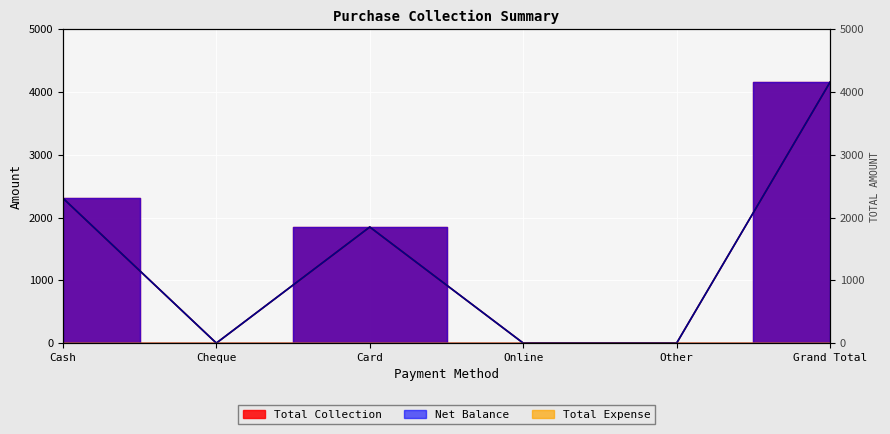

Reading right to left, what are all the values shown in this chart?

Net Balance: Grand Total=4160	Other=0	Online=0	Card=1850	Cheque=0	Cash=2310
Total Collection: Grand Total=4160	Other=0	Online=0	Card=1850	Cheque=0	Cash=2310